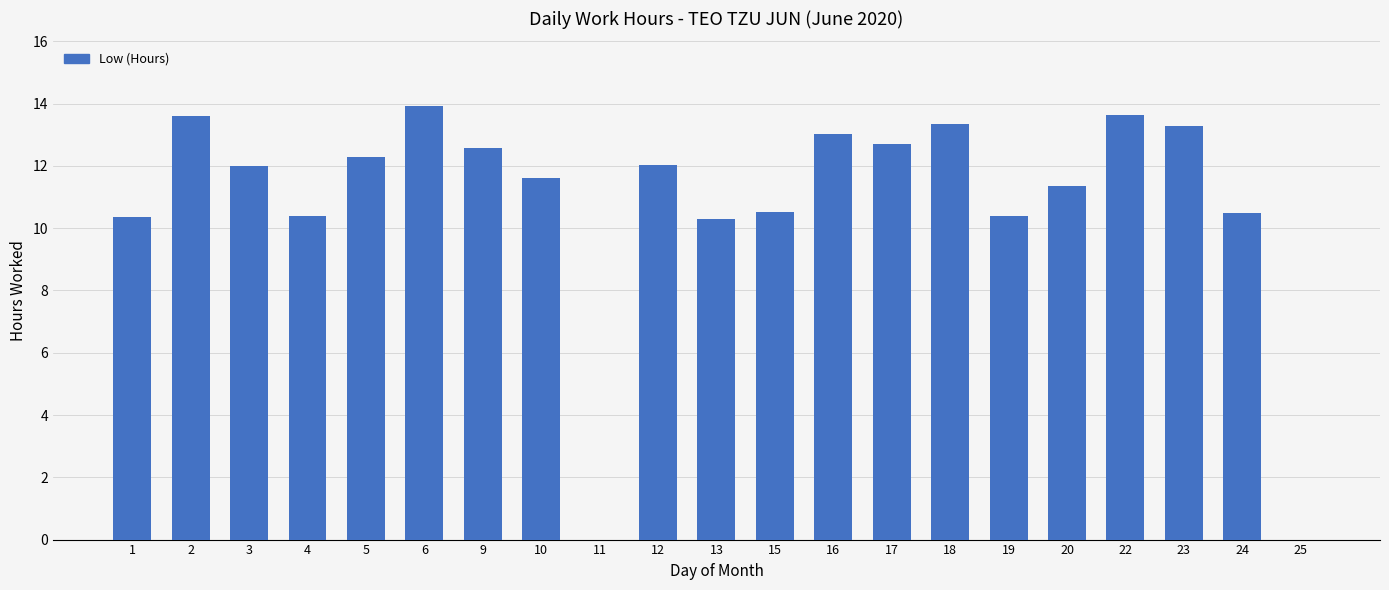

At which label does the data first exceed 12?

2